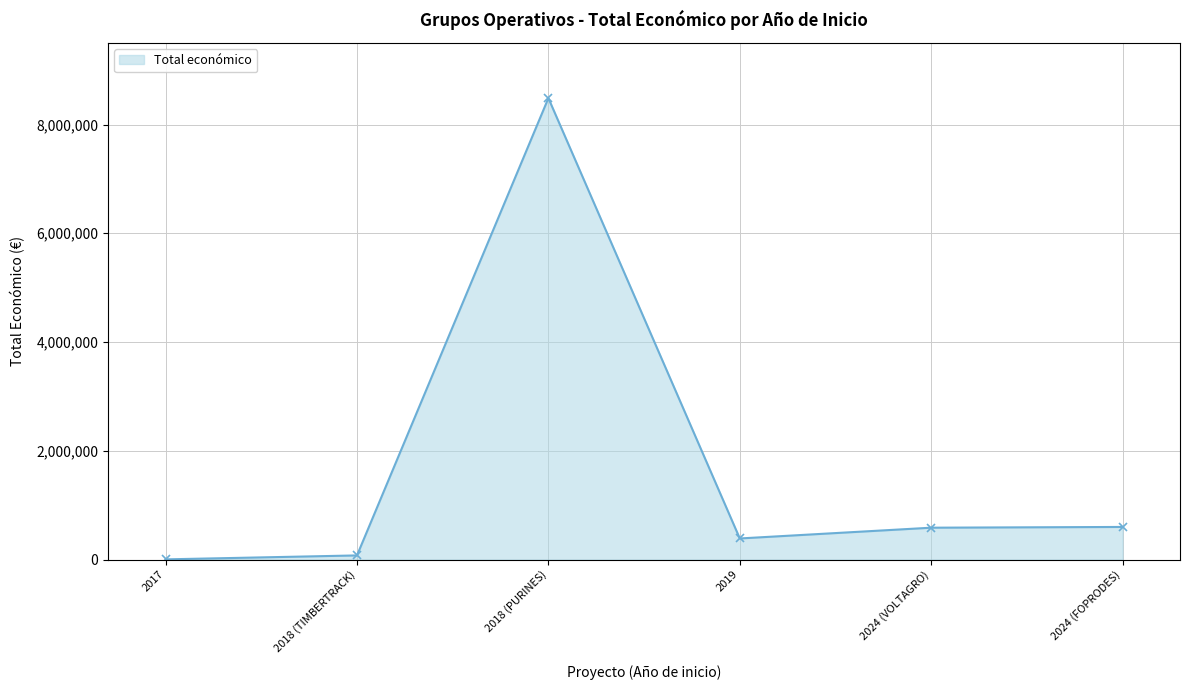

True or false: there are more than 2 points higher than both neighbors.

False